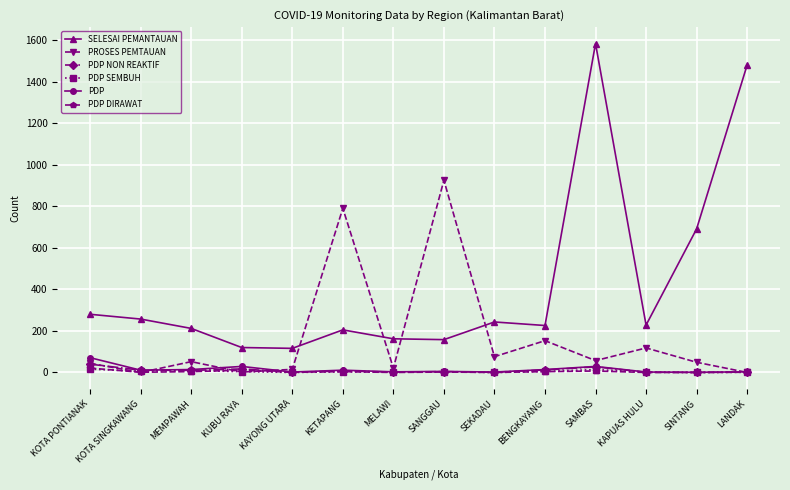

Where does the PDP DIRAWAT series first go above 2?

KOTA PONTIANAK